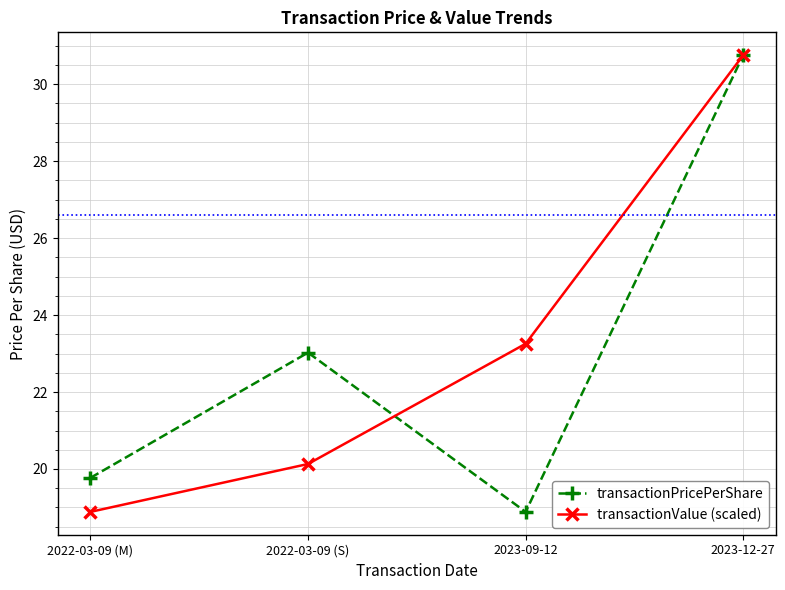

At which label is transactionPricePerShare closest to 24?

2022-03-09 (S)